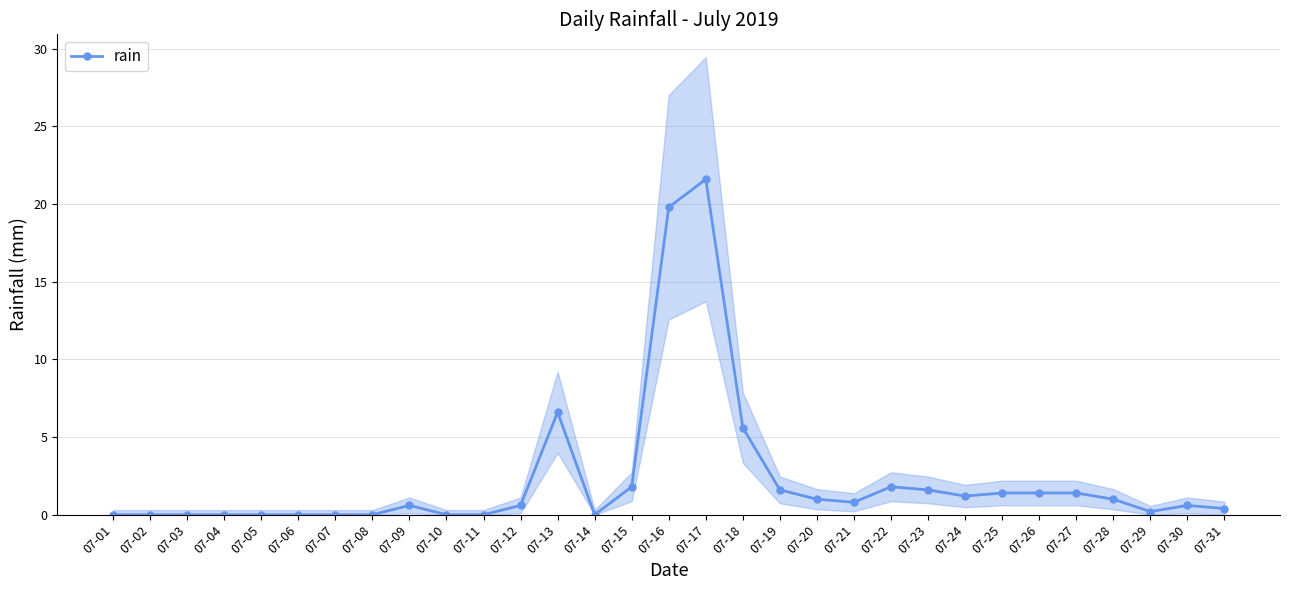

List the labels in order of value, largest first.

07-17, 07-16, 07-13, 07-18, 07-15, 07-22, 07-19, 07-23, 07-25, 07-26, 07-27, 07-24, 07-20, 07-28, 07-21, 07-09, 07-12, 07-30, 07-31, 07-29, 07-01, 07-02, 07-03, 07-04, 07-05, 07-06, 07-07, 07-08, 07-10, 07-11, 07-14